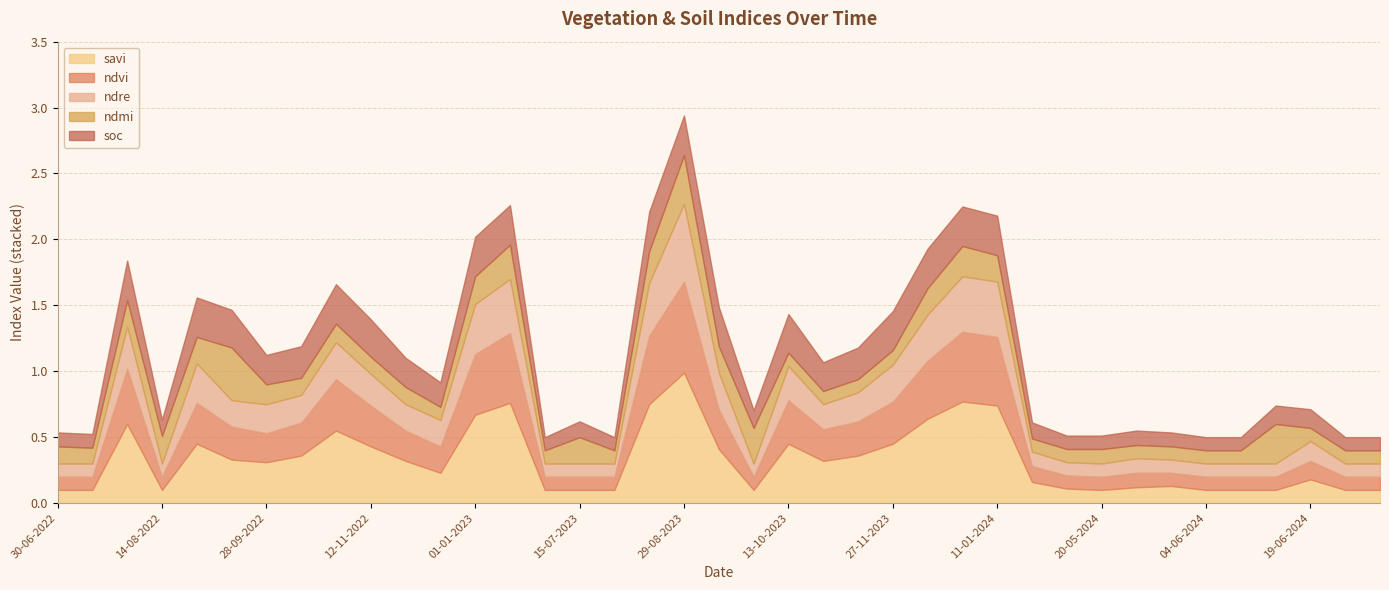

What is the label of the 33rd point from the left?

30-05-2024